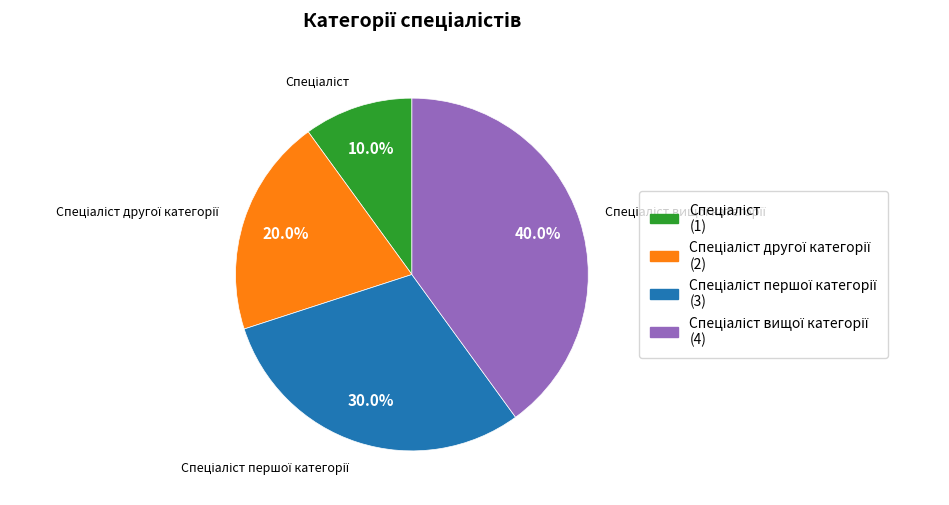

Is there any slice that represents more than half of the pie?

No